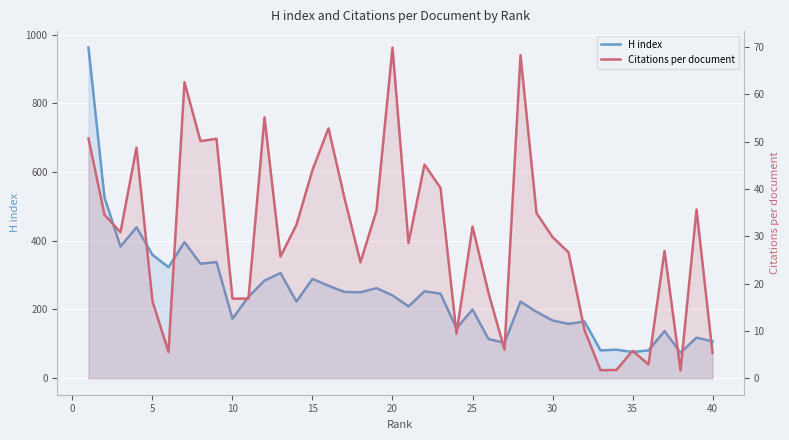

What is the smallest value displayed?

1.6